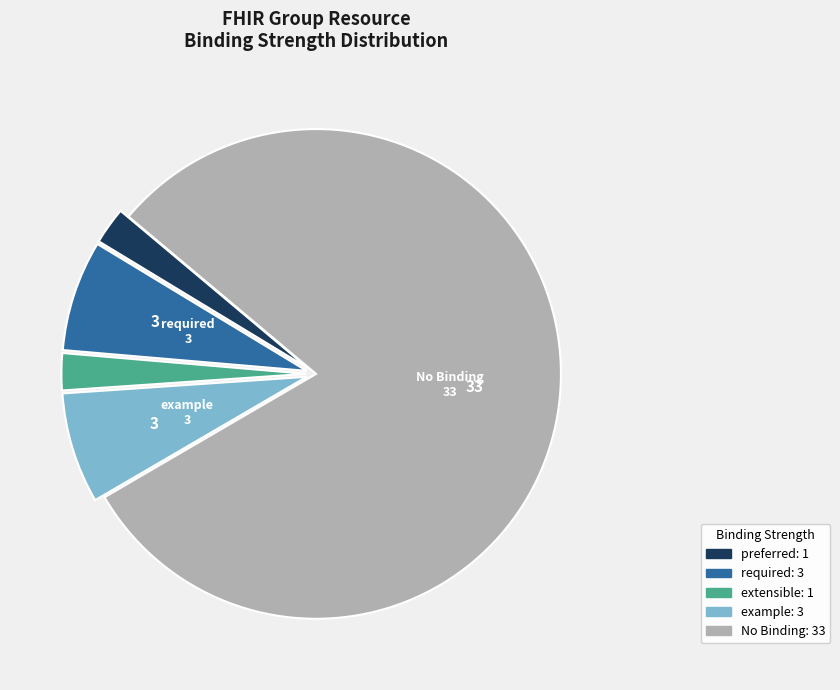

Is there any slice that represents more than half of the pie?

Yes